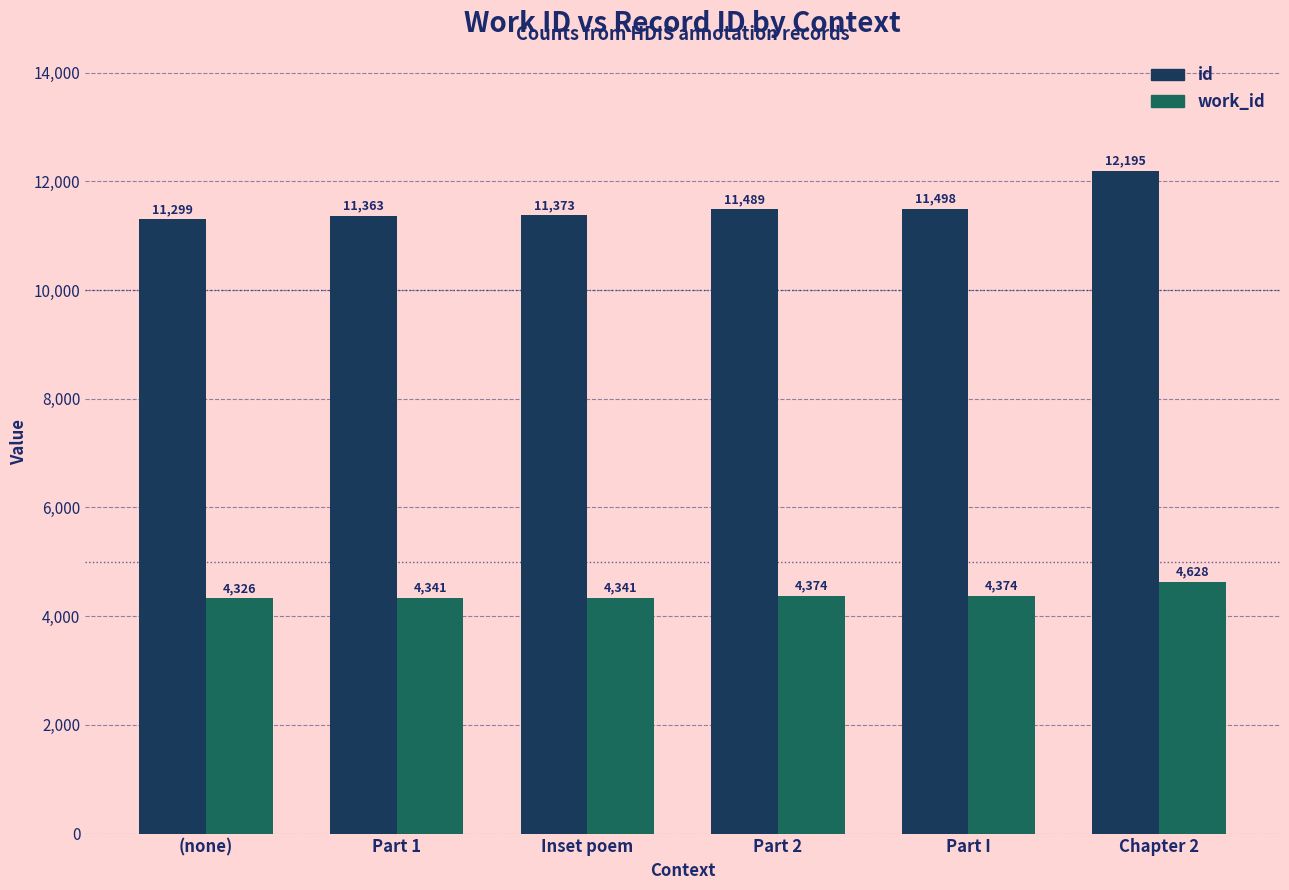

Reading left to right, list all the values displayed in this chart.

id: 11299	11363	11373	11489	11498	12195
work_id: 4326	4341	4341	4374	4374	4628